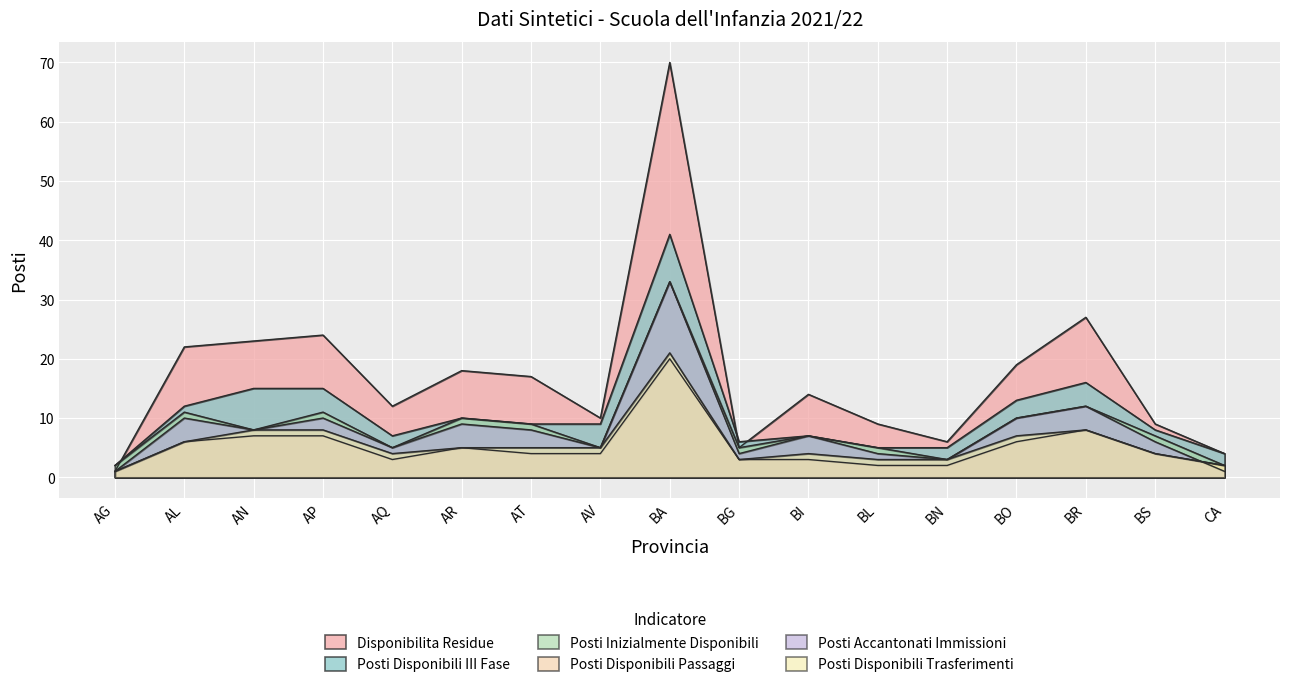

The value of Posti Disponibili Passaggi at AL is 6. True or false?

True